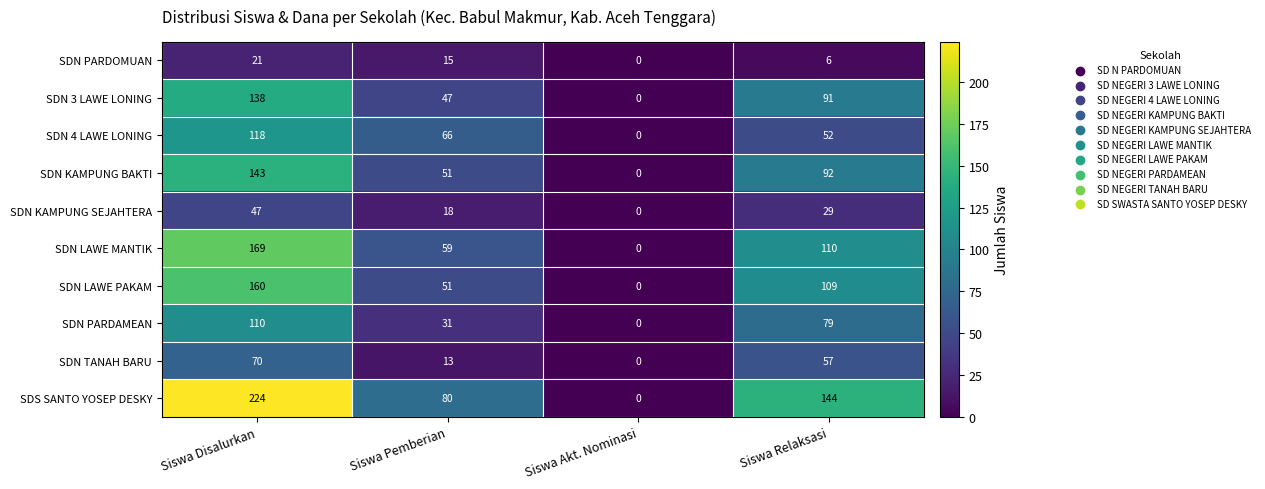

True or false: SDN PARDOMUAN has a value of 6 at Siswa Pemberian.

False